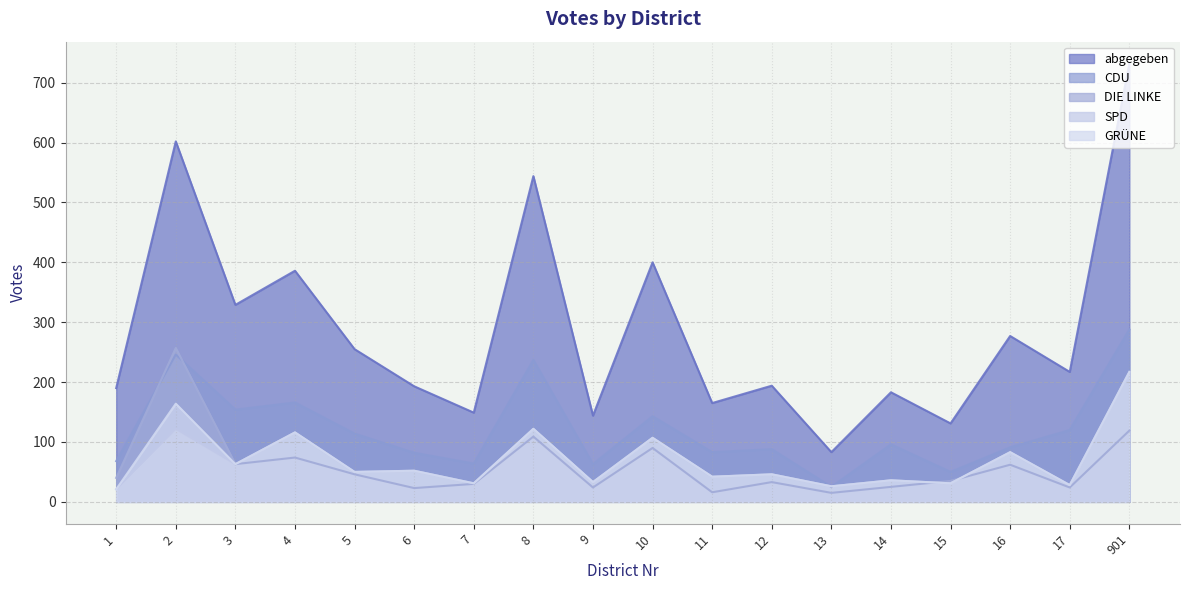

What is the total value across all series at 3?

672